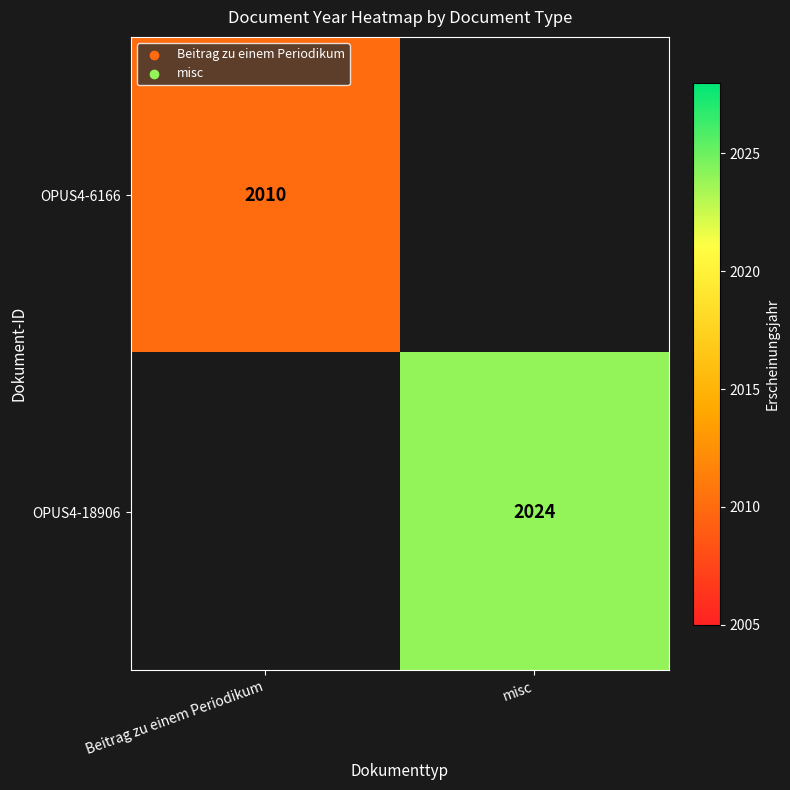

Which category has the lowest value in the OPUS4-6166 series?

misc